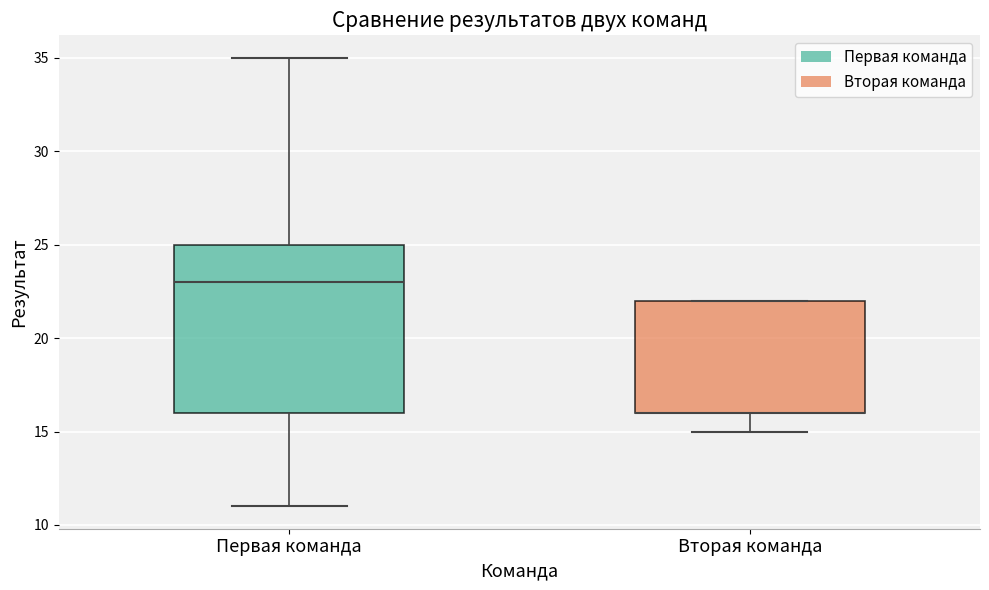

Reading left to right, read every box against the y-axis: the position of its median line, the range the box covers, and the ends of its whiskers. The values are not printed on the chart, so give them approximately, as read against the axis.

Первая команда: median 23, box 16 to 25, whiskers 11 to 35
Вторая команда: median 16 (drawn on the box's lower edge), box 16 to 22, whiskers 15 to 22